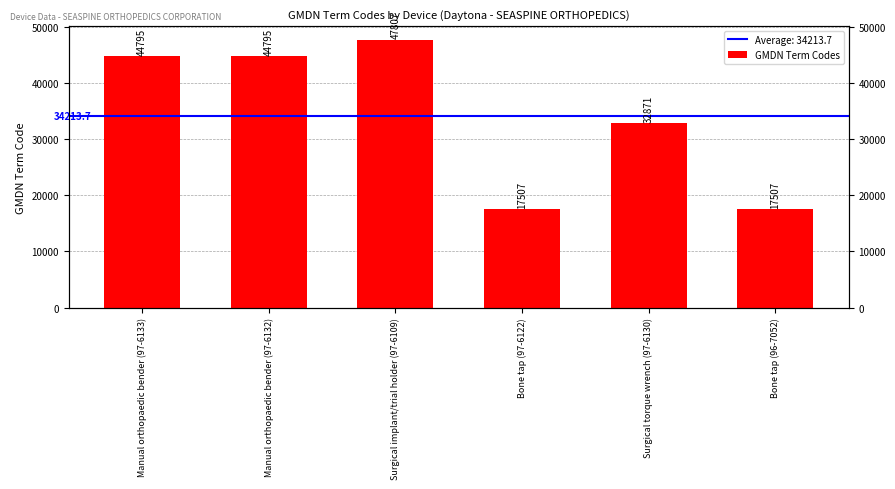

Is it true that the value at Bone tap (97-6122) is 24217?

False